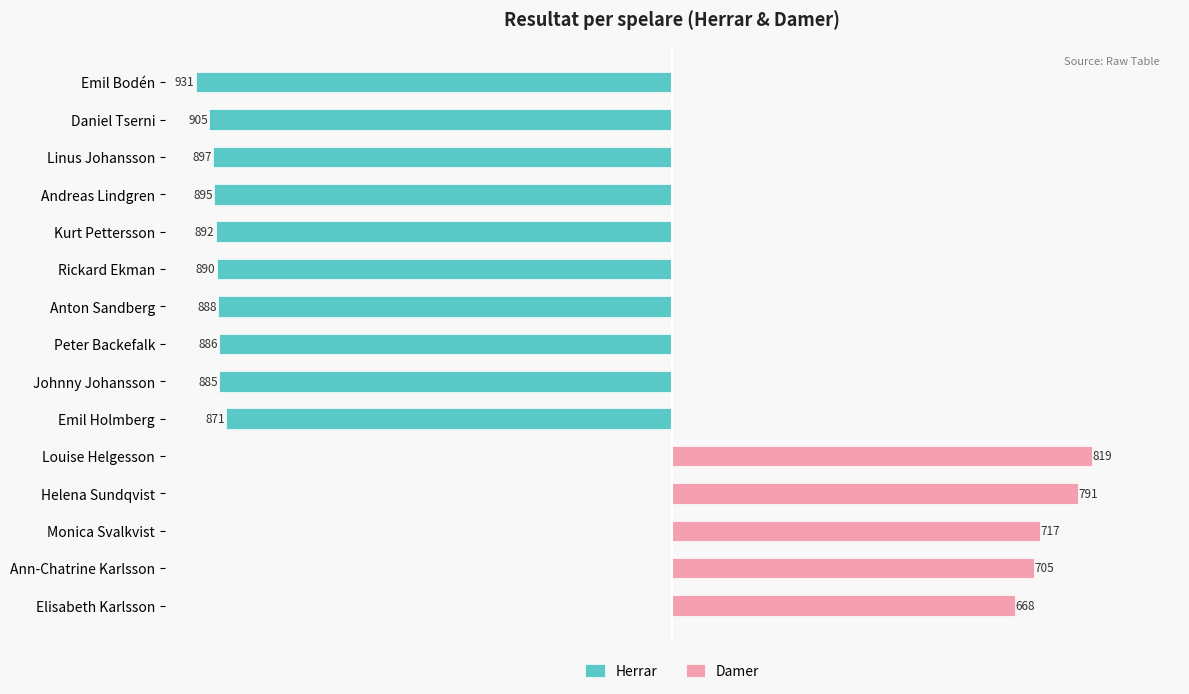

Is it true that Damer equals 531 at Louise Helgesson?

False